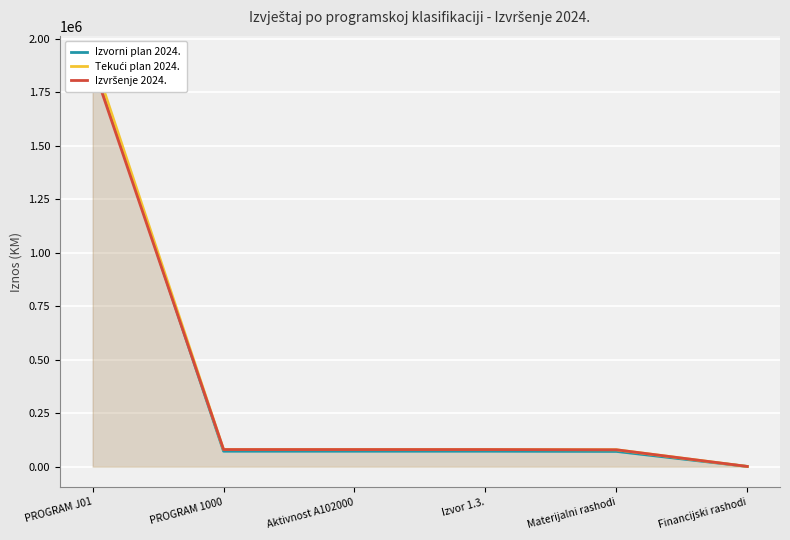

True or false: Izvorni plan 2024. has more than 0 points higher than both neighbors.

False